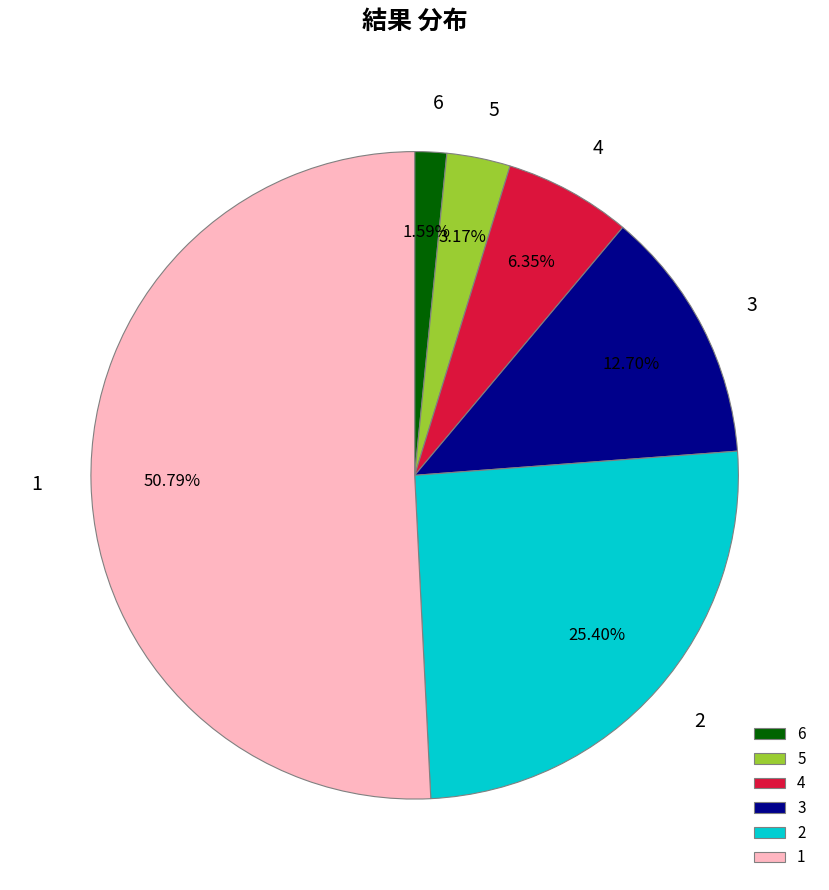

Combined, do 6 and 5 account for over 50%?

No